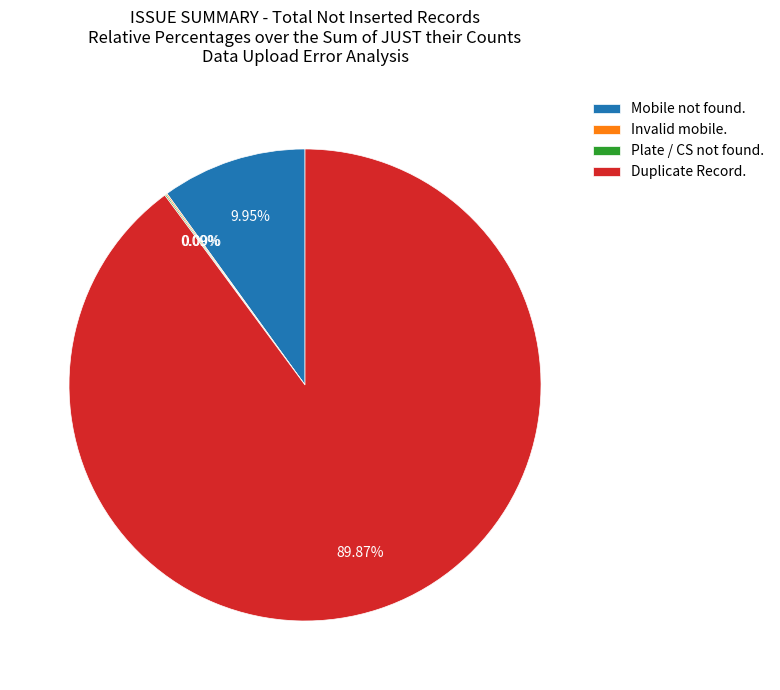

Does Duplicate Record. account for over 50% of the chart?

Yes